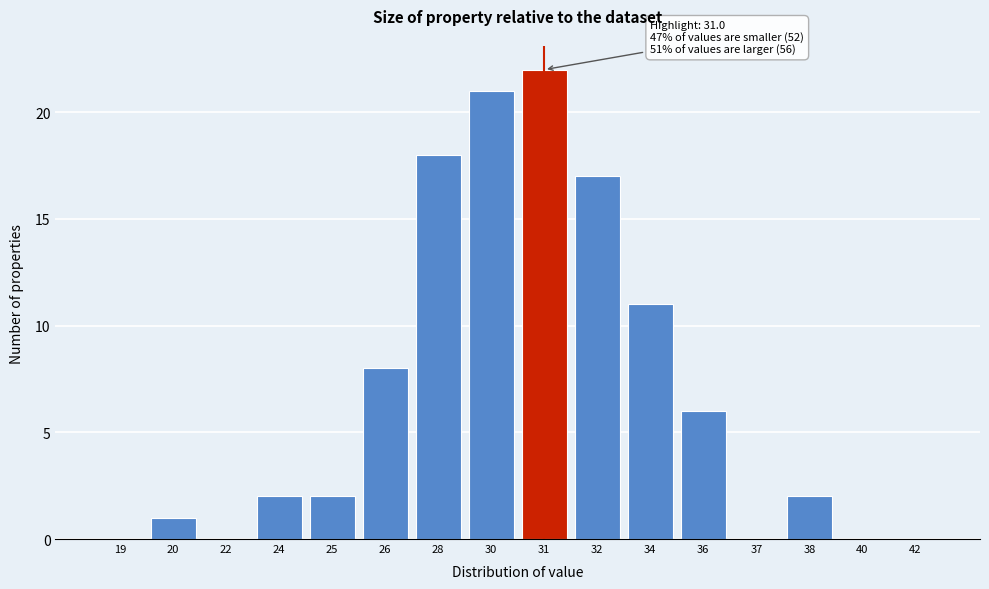

Reading right to left, extract all data points from this chart.

42=0	40=0	38=2	37=0	36=6	34=11	32=17	31=22	30=21	28=18	26=8	25=2	24=2	22=0	20=1	19=0